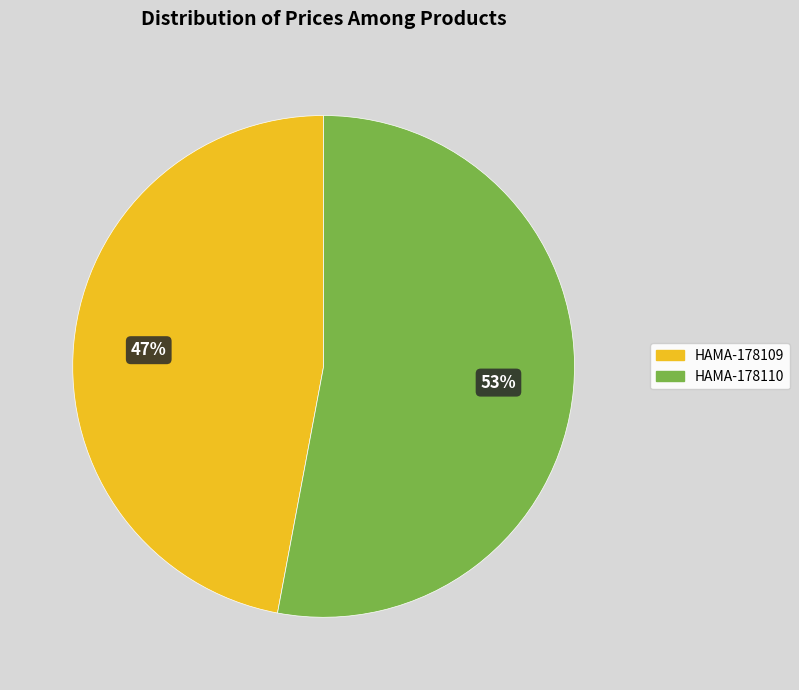

To the nearest percent, what is the difference between the HAMA-178109 and HAMA-178110 slice percentages?

6%